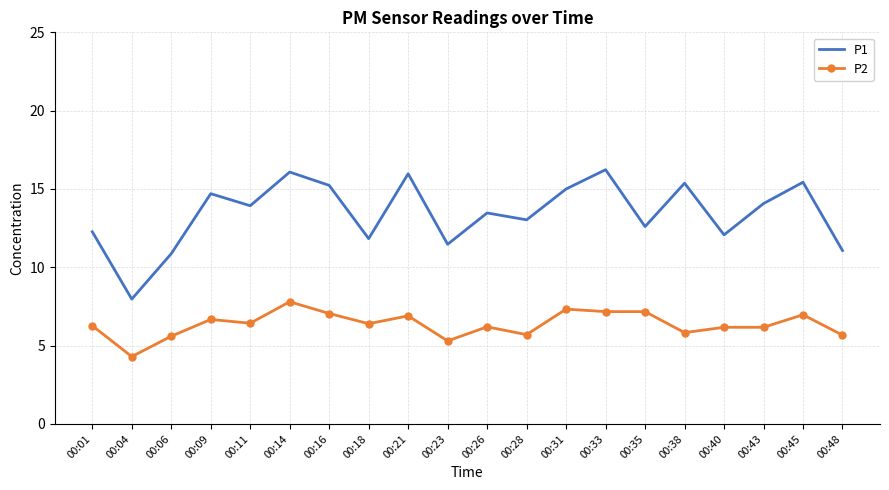

At 00:48, list the series in order from largest to smallest.

P1, P2